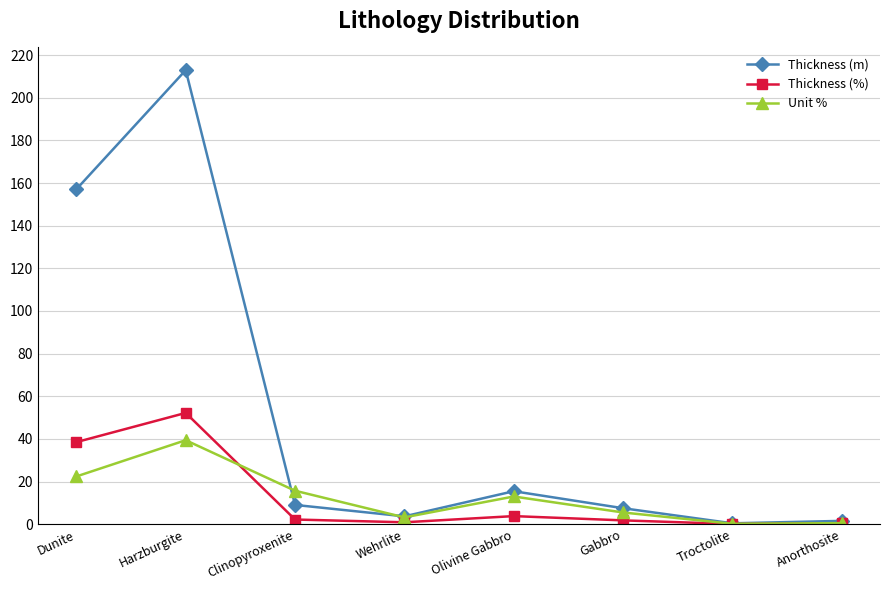

In Thickness (m), how many points are higher than both neighbors (excluding endpoints)?

2